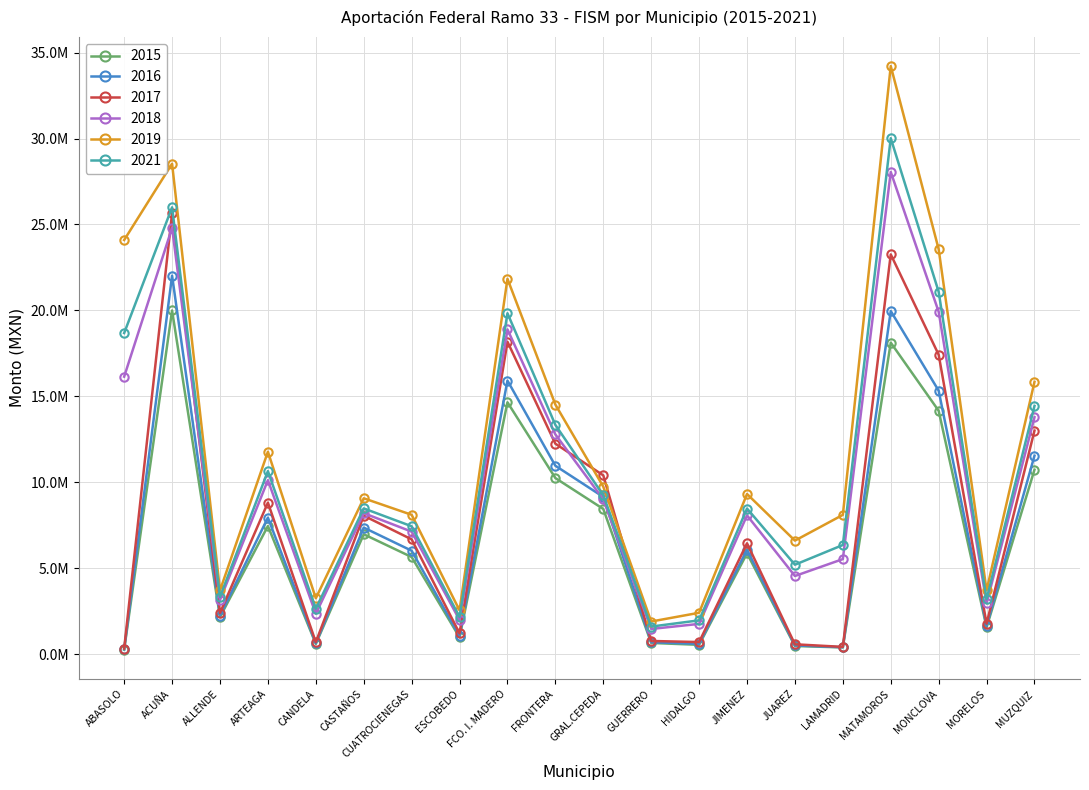

Is it true that 2016 equals 393597.9 at ABASOLO?

False